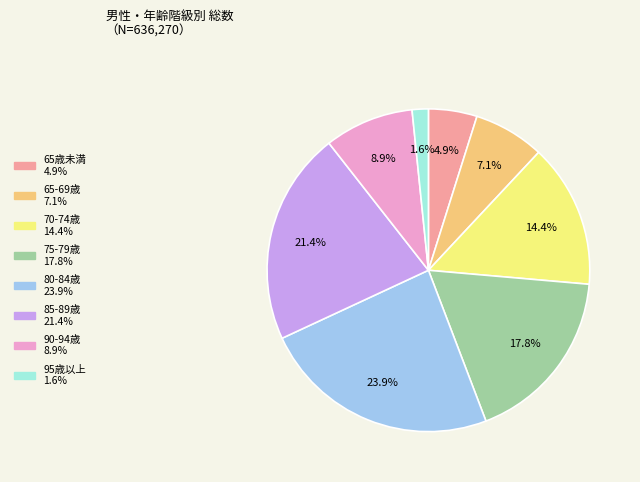

What percentage is the 90-94歳 slice, to the nearest percent?

9%